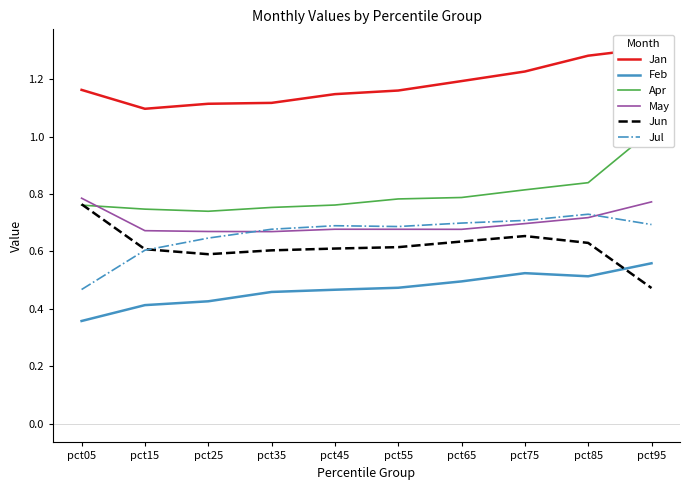

What is the value of the Apr point at the 7th from the left?

0.8